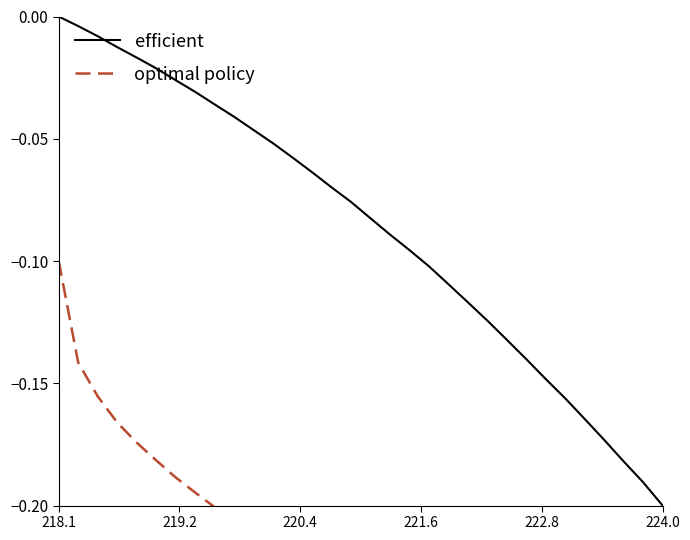

How many series are shown in this chart?

2